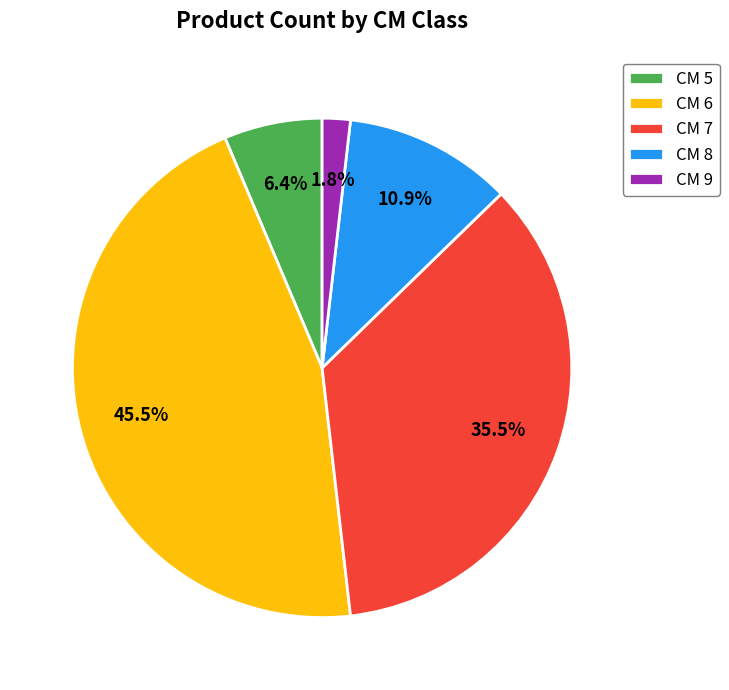

How many segments does this pie chart have?

5